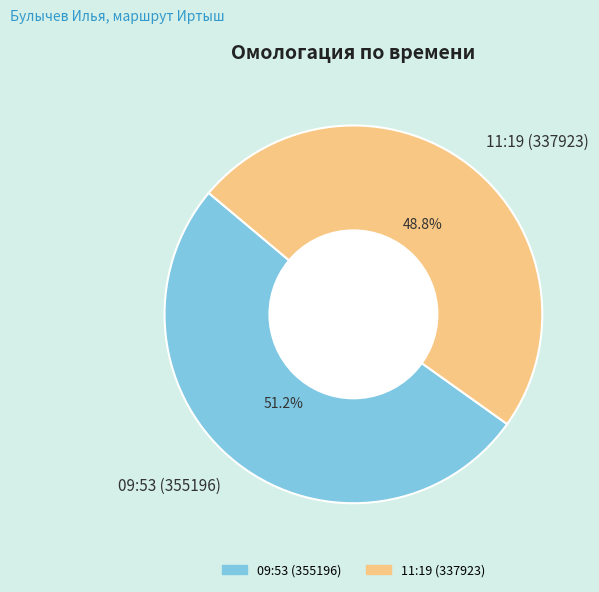

Does any single category account for the majority?

Yes